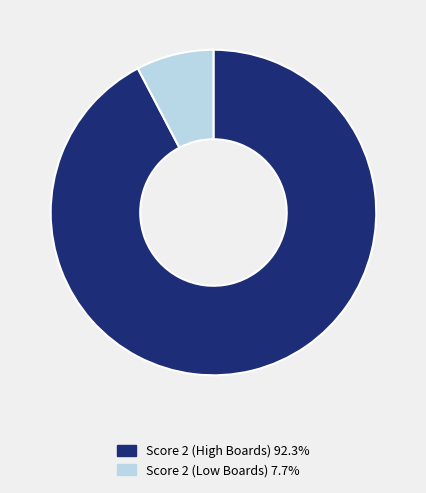

What is the ratio of the value at Score 2 (High Boards) 92.3% to the value at Score 2 (Low Boards) 7.7%?

12.0